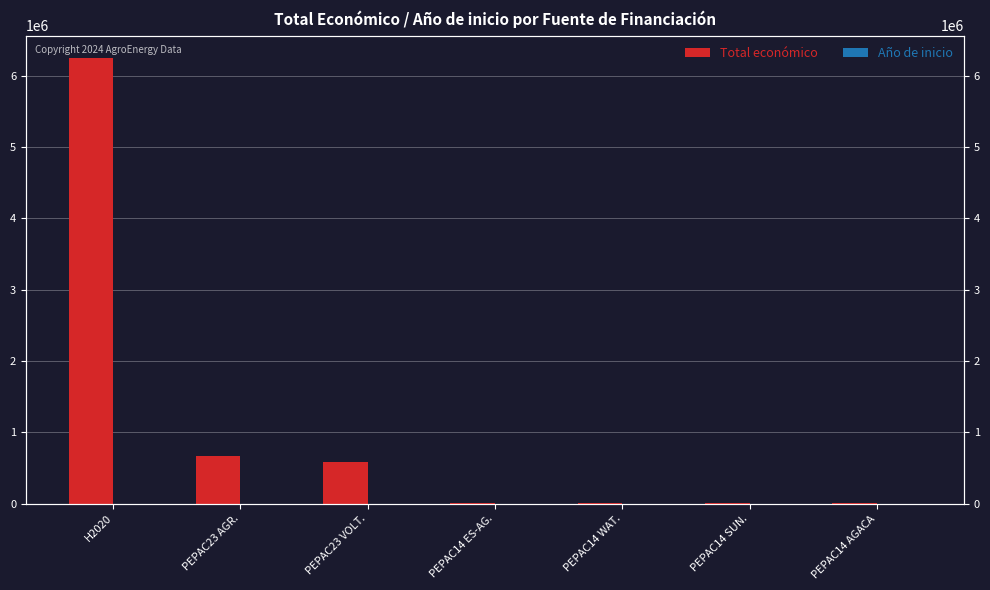

Are the bars grouped side by side (vs. stacked)?

Yes